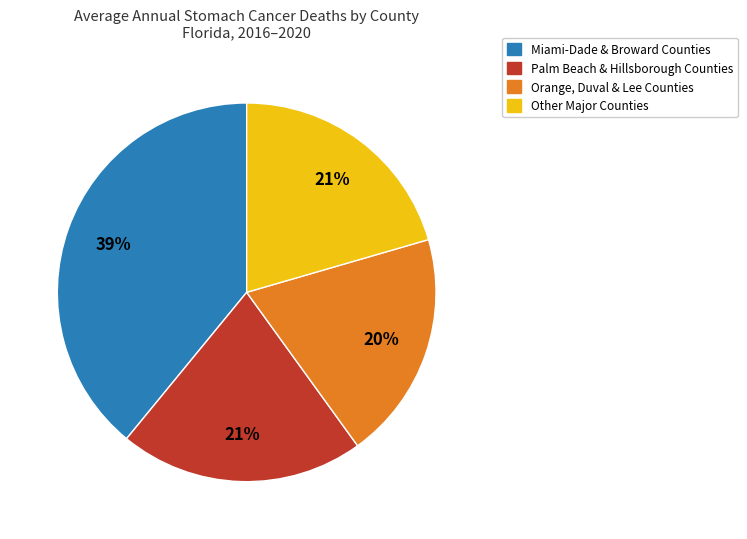

How many slices are in this pie chart?

4